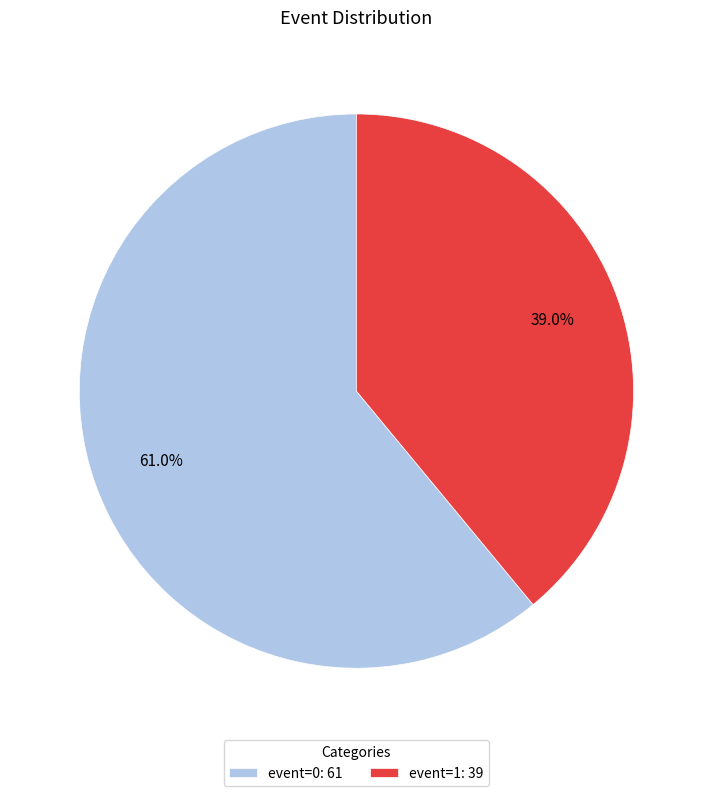

Approximately how many times larger is the value at event=0 compared to event=1?

1.6